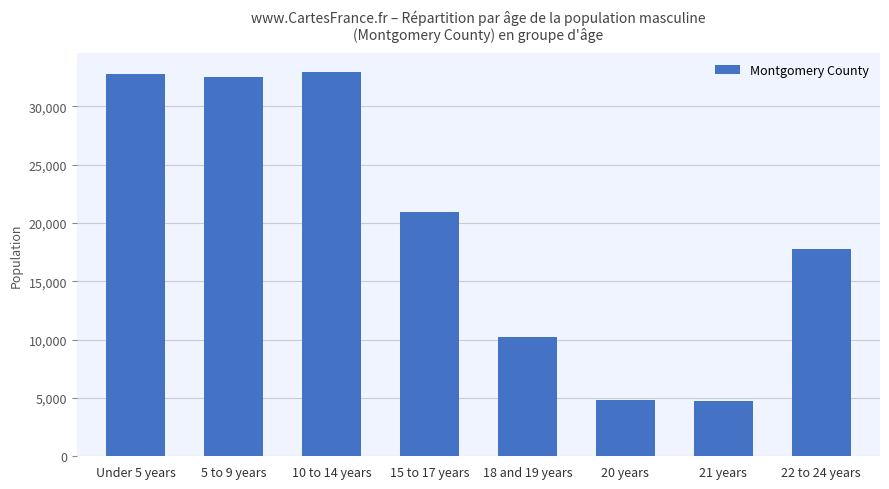

What is the approximate value at 21 years, to the nearest 10?

4710